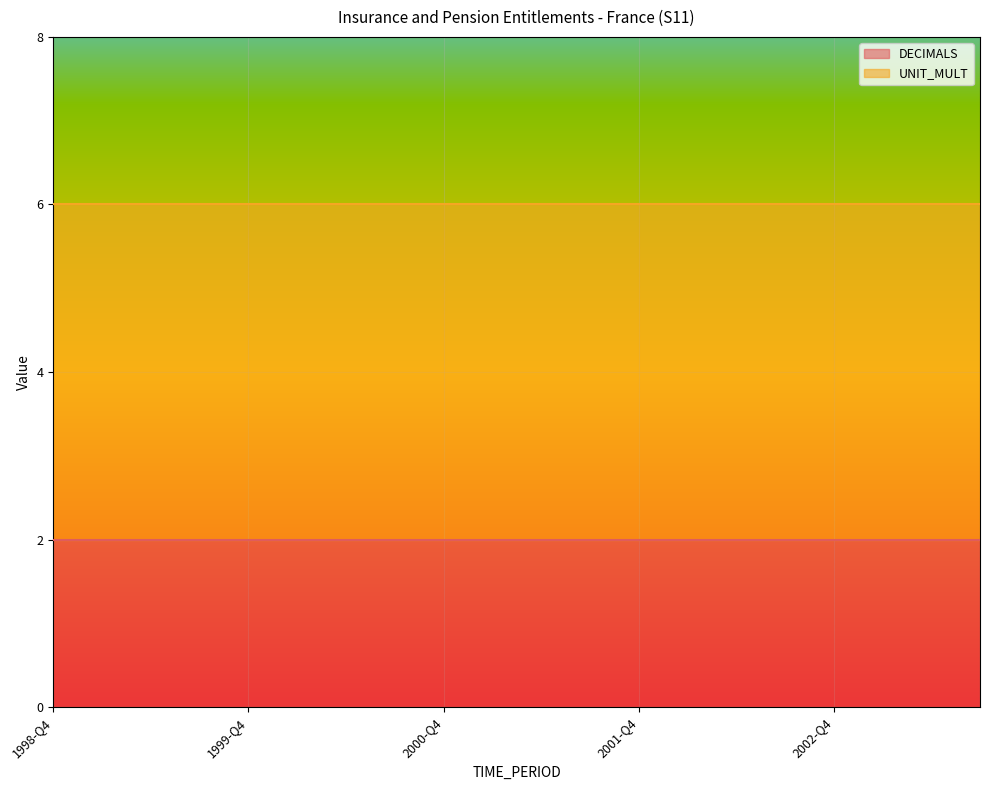

True or false: DECIMALS and UNIT_MULT cross at least once.

False